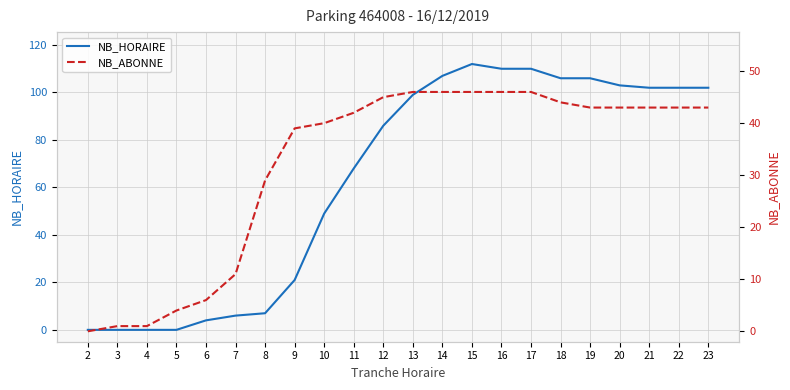

What is the sum of all NB_HORAIRE values?

1400